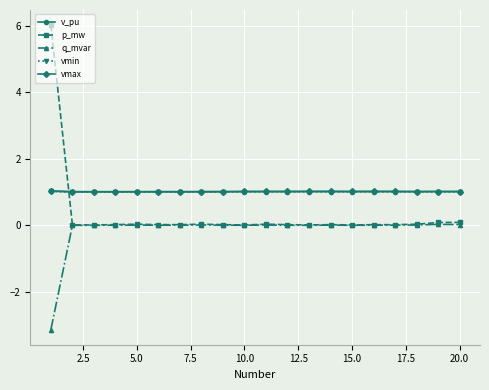

True or false: vmax and q_mvar intersect in this chart.

False